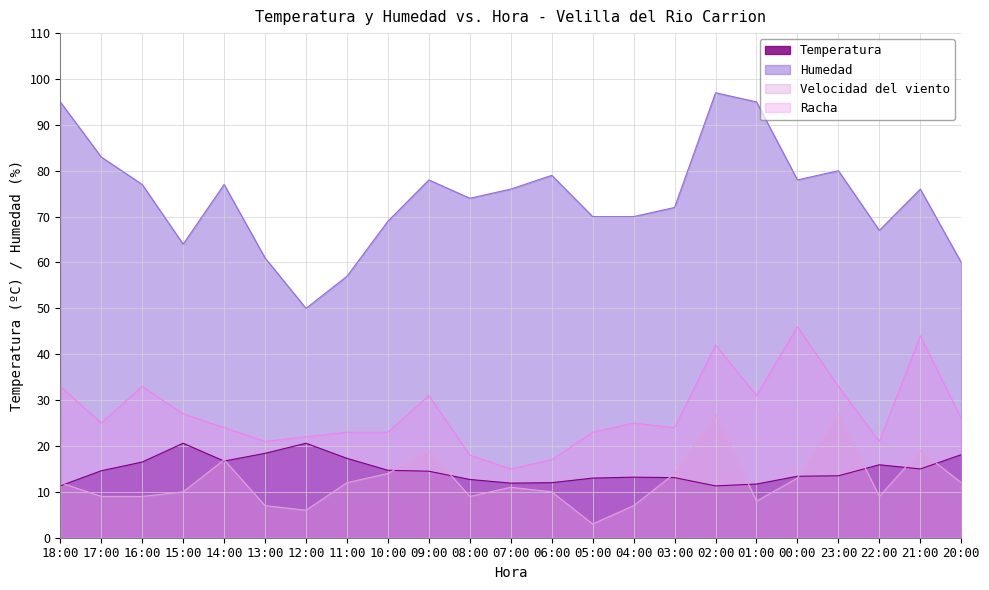

Which series has the largest total across all categories?

Humedad